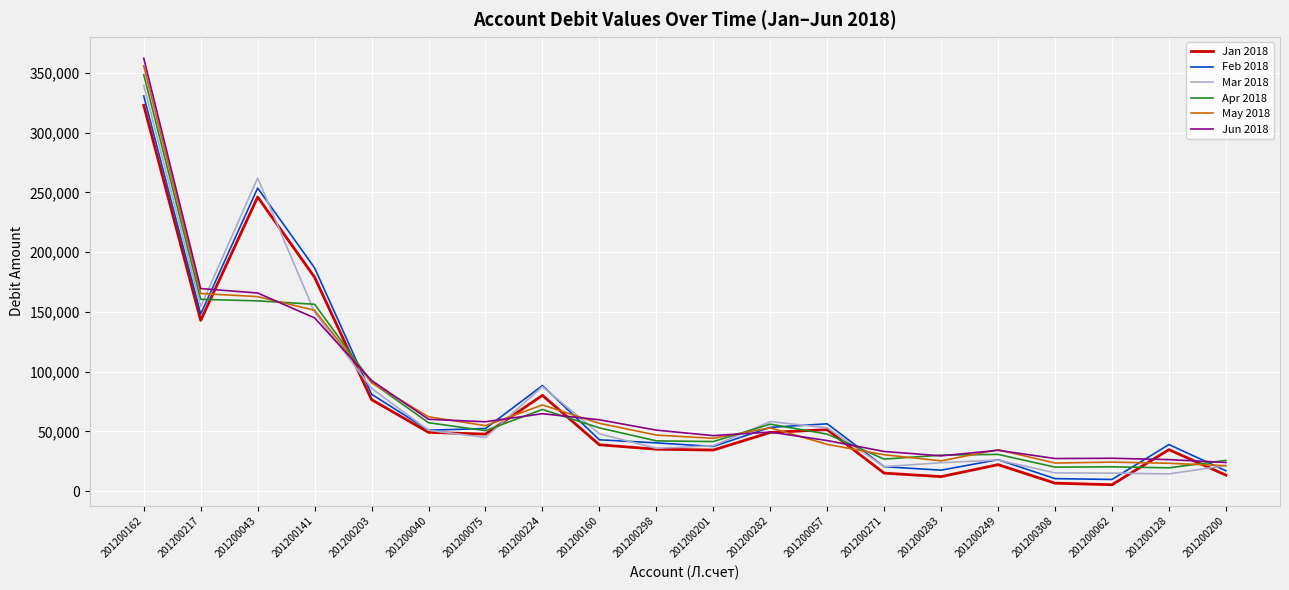

What is the total value across all series at 201200141?

968310.4